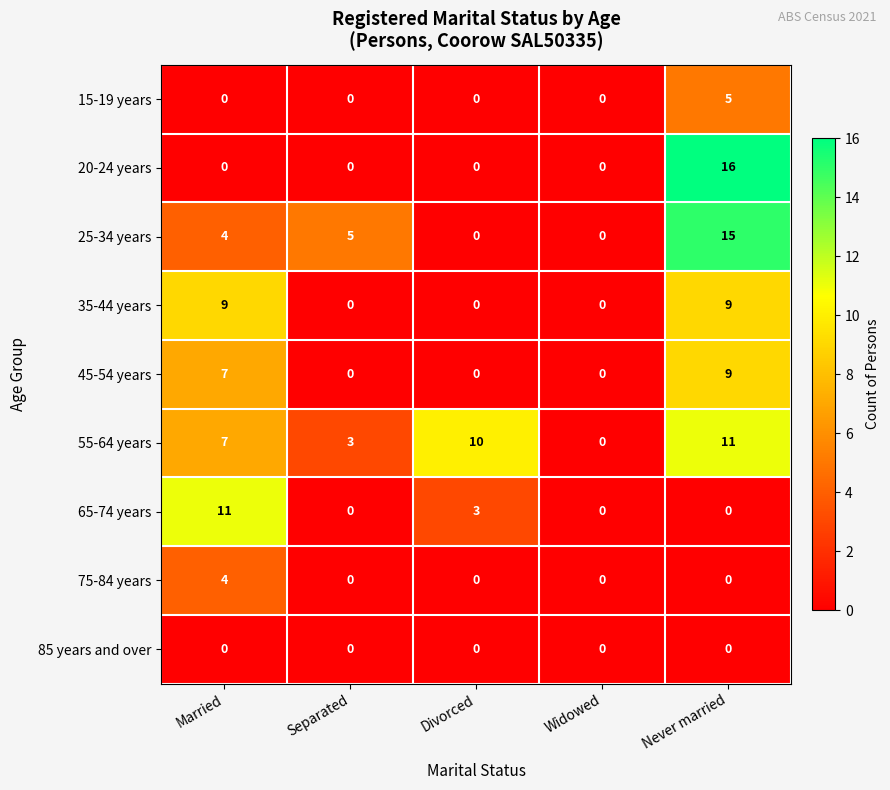

Which series has the largest total across all categories?

55-64 years